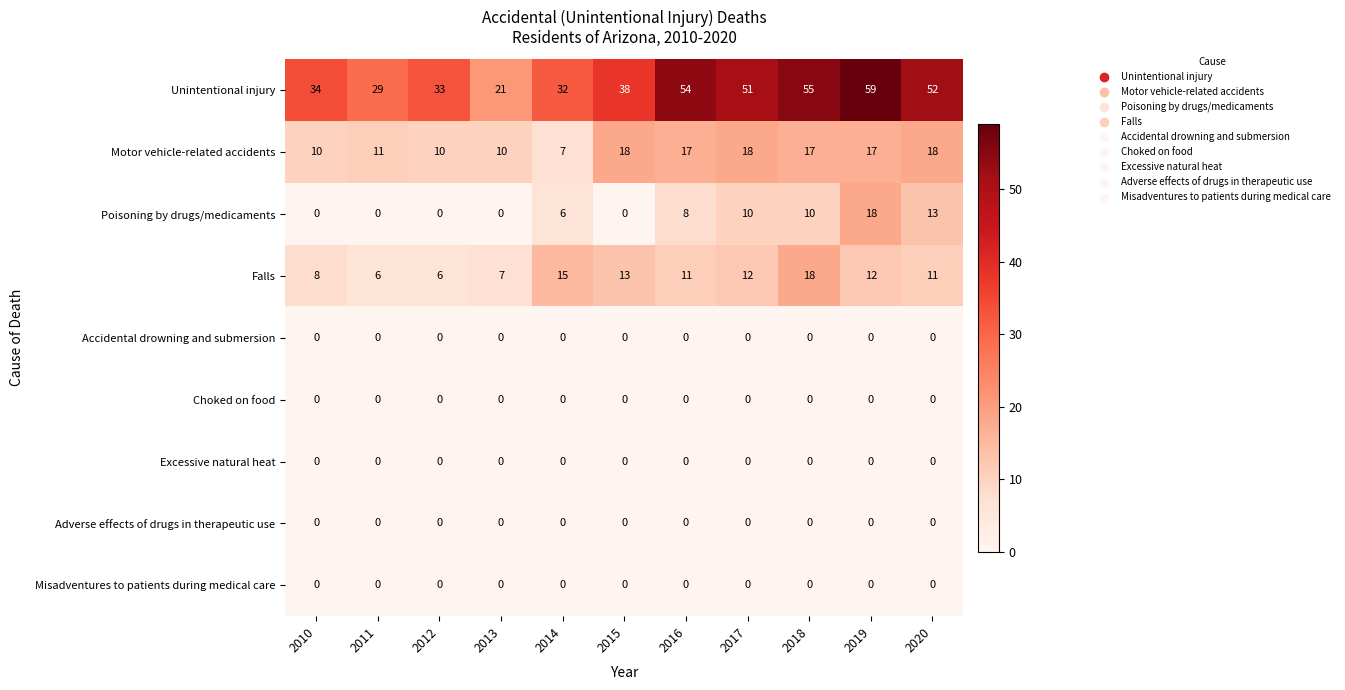

How many positive values does the Poisoning by drugs/medicaments series have?

6